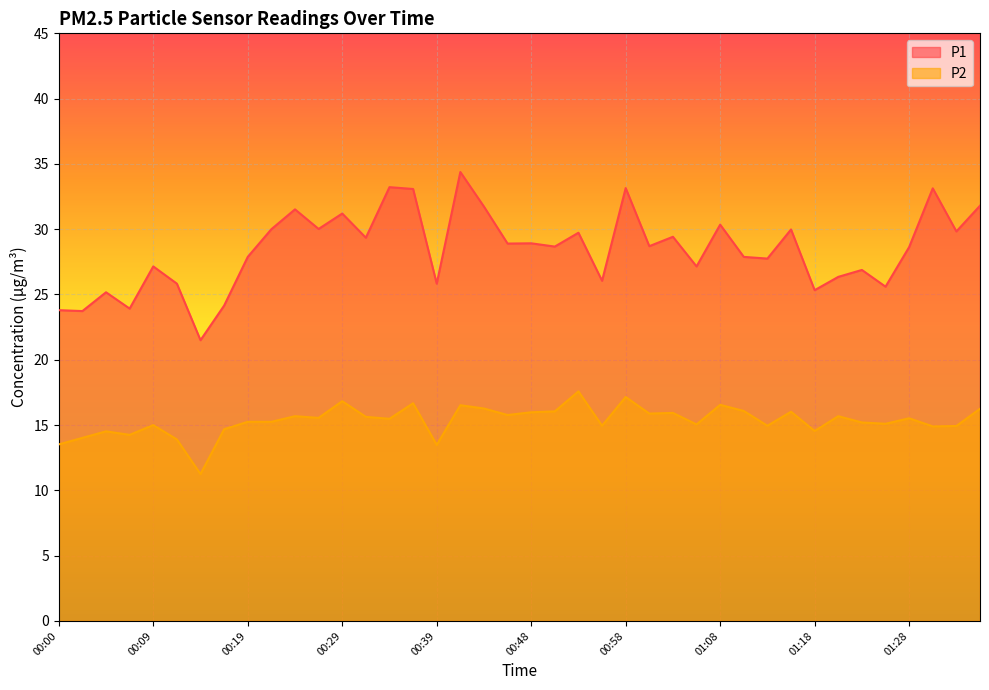

What is the spread (max minus min) of values at 01:06?

12.1